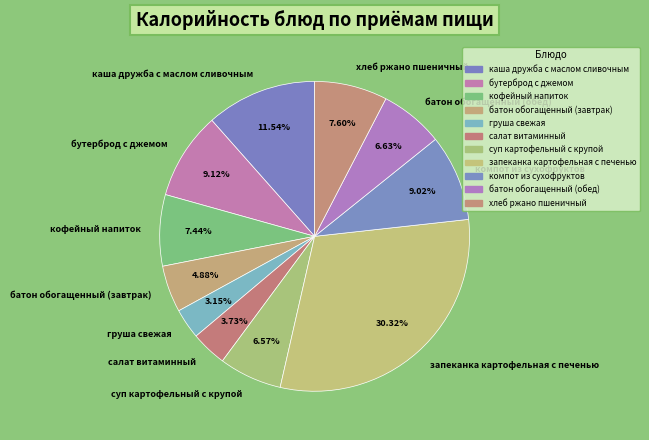

Does батон обогащенный (обед) represent more than half of the total?

No